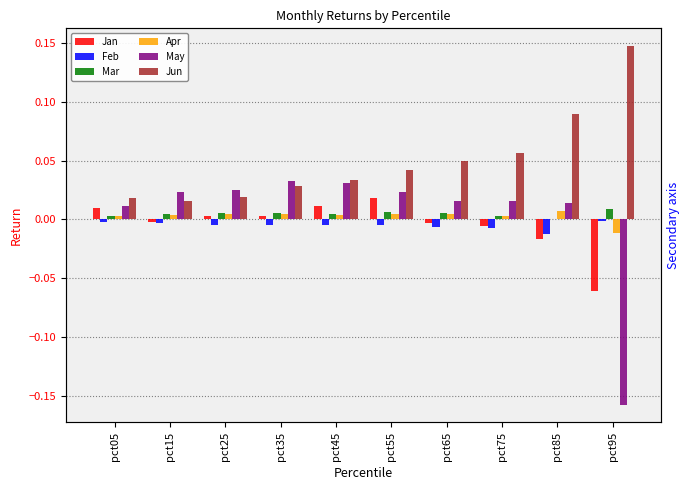

Reading left to right, list all the values displayed in this chart.

Jan: pct05=0.0	pct15=-0.0	pct25=0.0	pct35=0.0	pct45=0.0	pct55=0.0	pct65=-0.0	pct75=-0.0	pct85=-0.0	pct95=-0.1
Feb: pct05=-0.0	pct15=-0.0	pct25=-0.0	pct35=-0.0	pct45=-0.0	pct55=-0.0	pct65=-0.0	pct75=-0.0	pct85=-0.0	pct95=-0.0
Mar: pct05=0.0	pct15=0.0	pct25=0.0	pct35=0.0	pct45=0.0	pct55=0.0	pct65=0.0	pct75=0.0	pct85=0.0	pct95=0.0
Apr: pct05=0.0	pct15=0.0	pct25=0.0	pct35=0.0	pct45=0.0	pct55=0.0	pct65=0.0	pct75=0.0	pct85=0.0	pct95=-0.0
May: pct05=0.0	pct15=0.0	pct25=0.0	pct35=0.0	pct45=0.0	pct55=0.0	pct65=0.0	pct75=0.0	pct85=0.0	pct95=-0.2
Jun: pct05=0.0	pct15=0.0	pct25=0.0	pct35=0.0	pct45=0.0	pct55=0.0	pct65=0.0	pct75=0.1	pct85=0.1	pct95=0.1